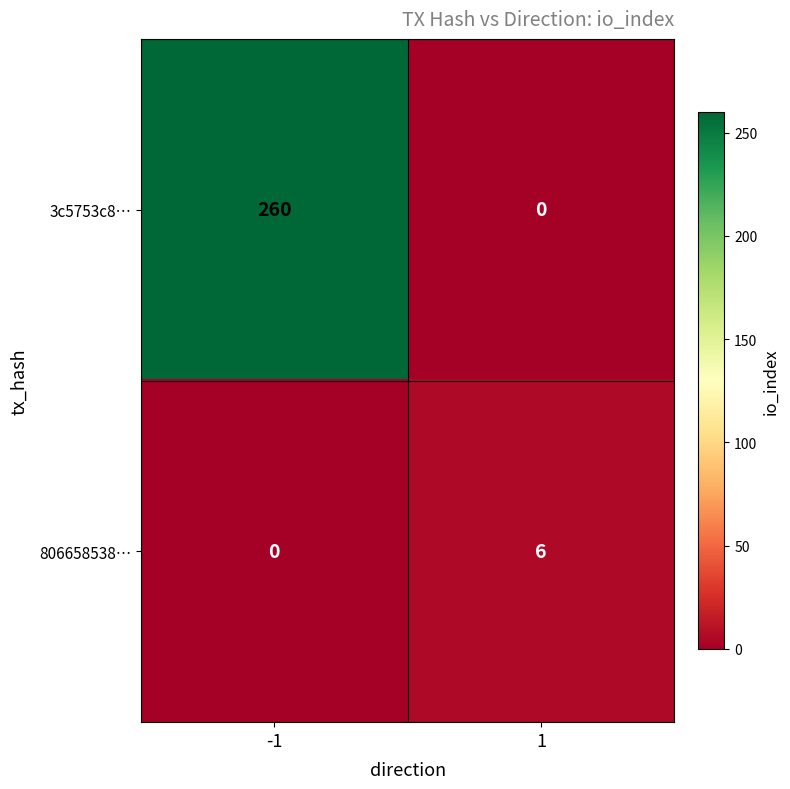

What is the difference between the maximum and minimum values in the 806658538… series?

6